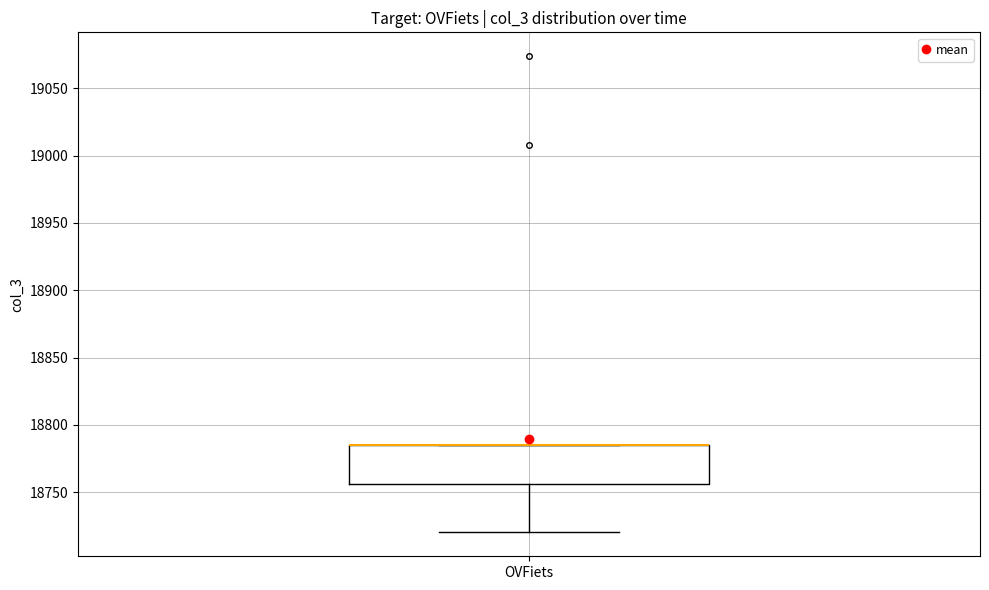

Where does the lower whisker of the box for OVFiets end on the y-axis? The values are not printed on the chart, so give them approximately, as read against the axis.

18720